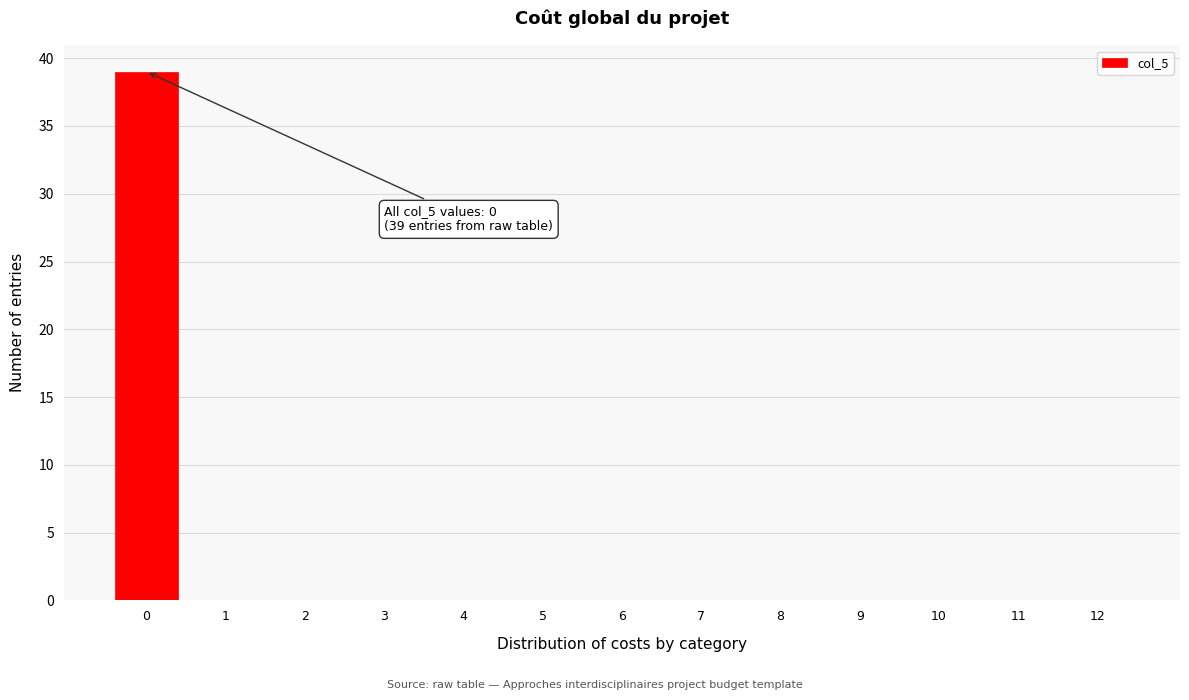

Reading left to right, transcribe all the data shown in this chart.

0=39	1=0	2=0	3=0	4=0	5=0	6=0	7=0	8=0	9=0	10=0	11=0	12=0